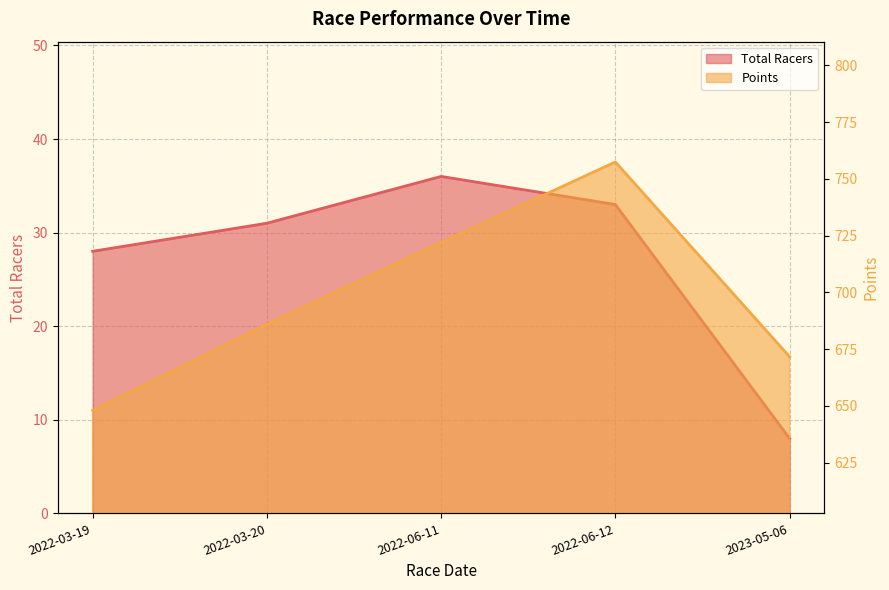

What is the label of the 4th point from the right?

2022-03-20